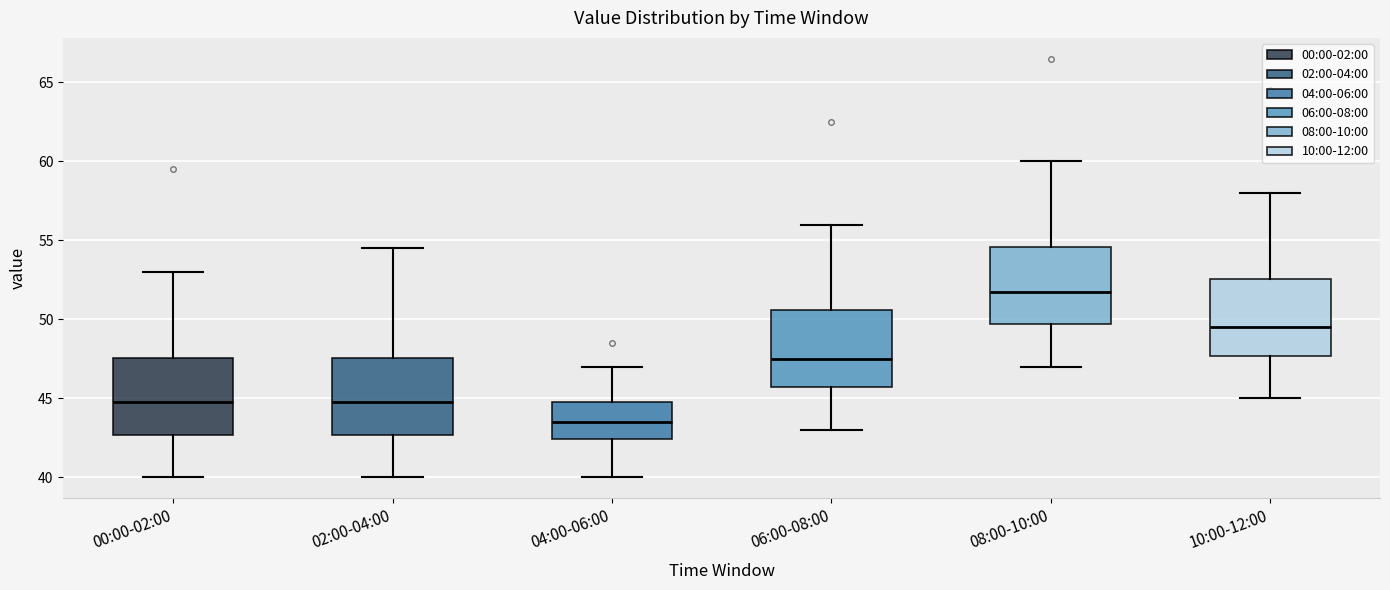

Where is the lower edge of the box for 04:00-06:00 on the y-axis? The values are not printed on the chart, so give them approximately, as read against the axis.

42.5